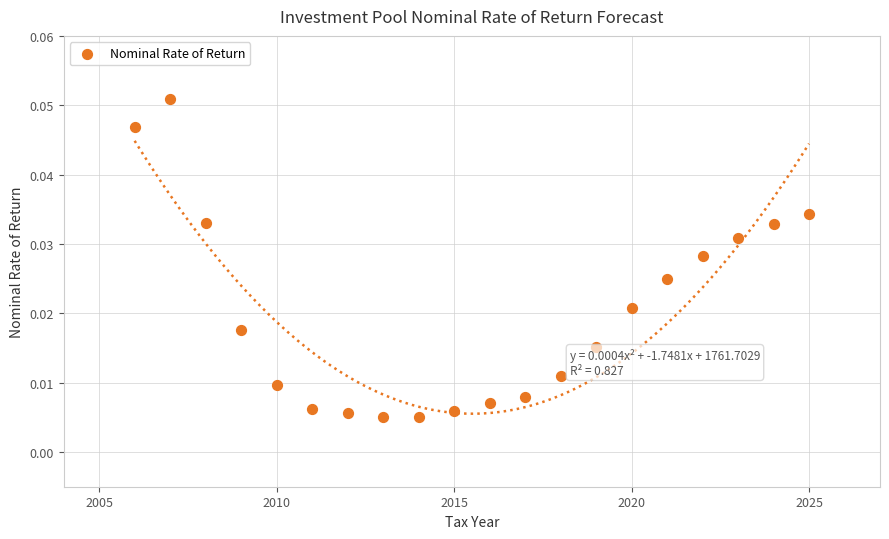

What is the range of X values (max minus min)?

19.0